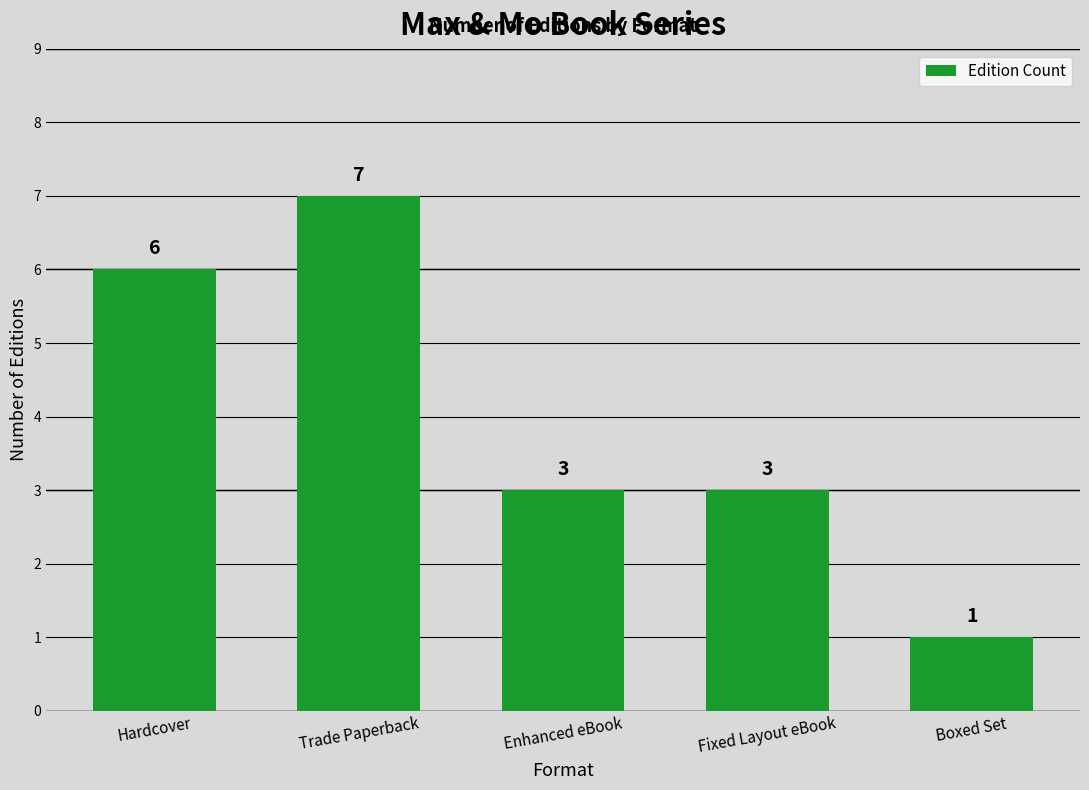

How many bars are there in total?

5